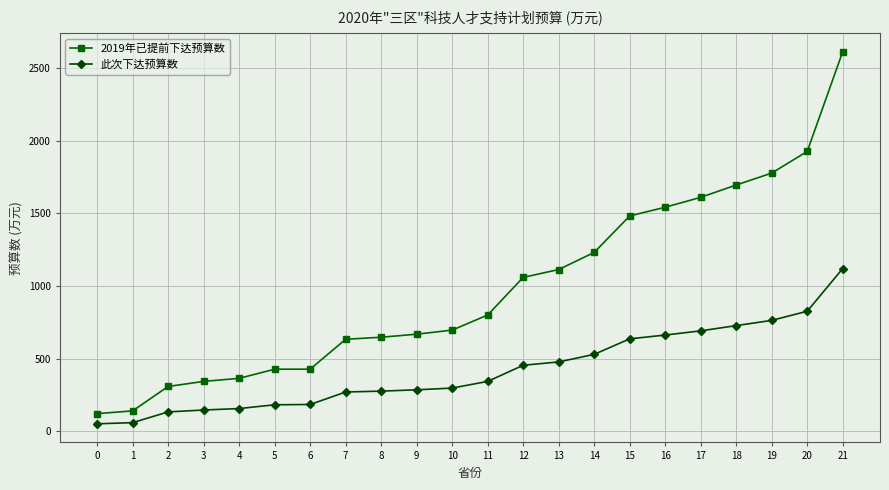

What is the difference between the second highest and minimum values in the 此次下达预算数 series?

775